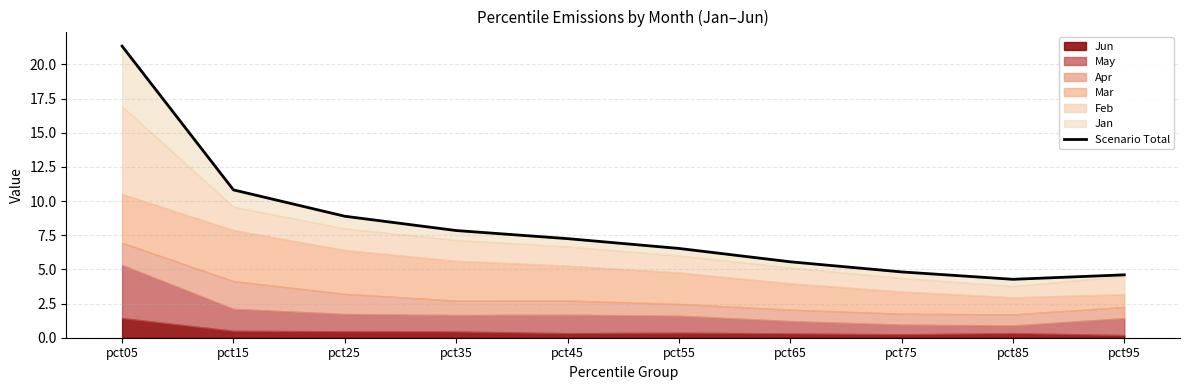

What is the difference between the values at pct55 and pct35?

1.3